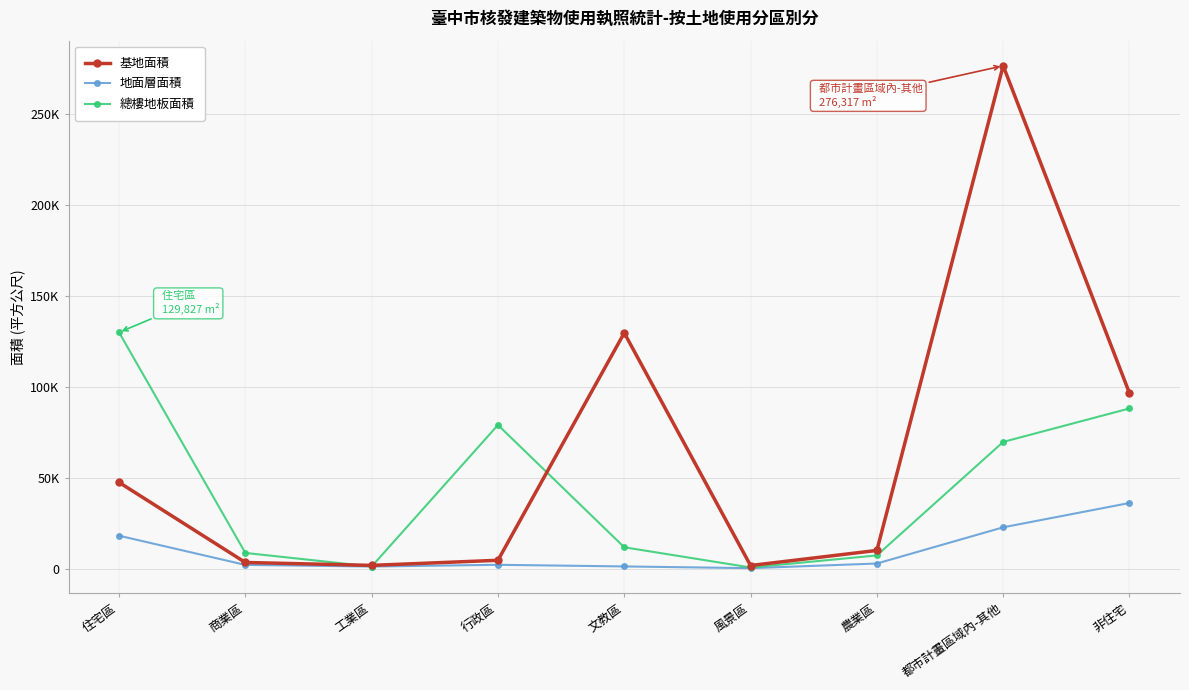

What are all the series names shown in the legend?

基地面積, 地面層面積, 總樓地板面積